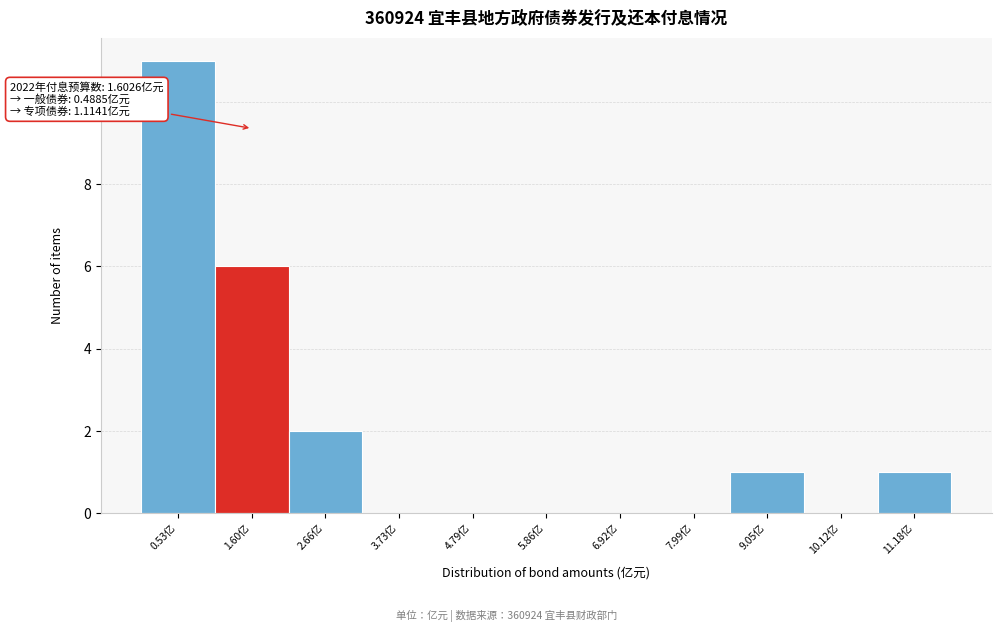

Over which range of the x-axis is the bar tallest?

0.0 to 1.0